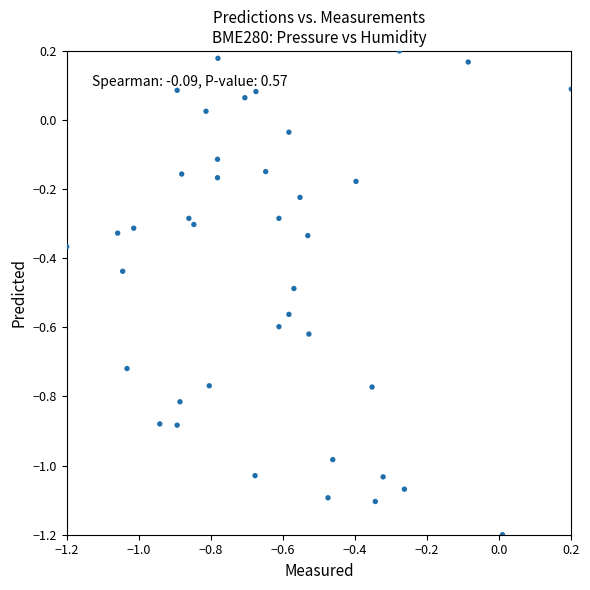

What is the range of X values (max minus min)?

1.4